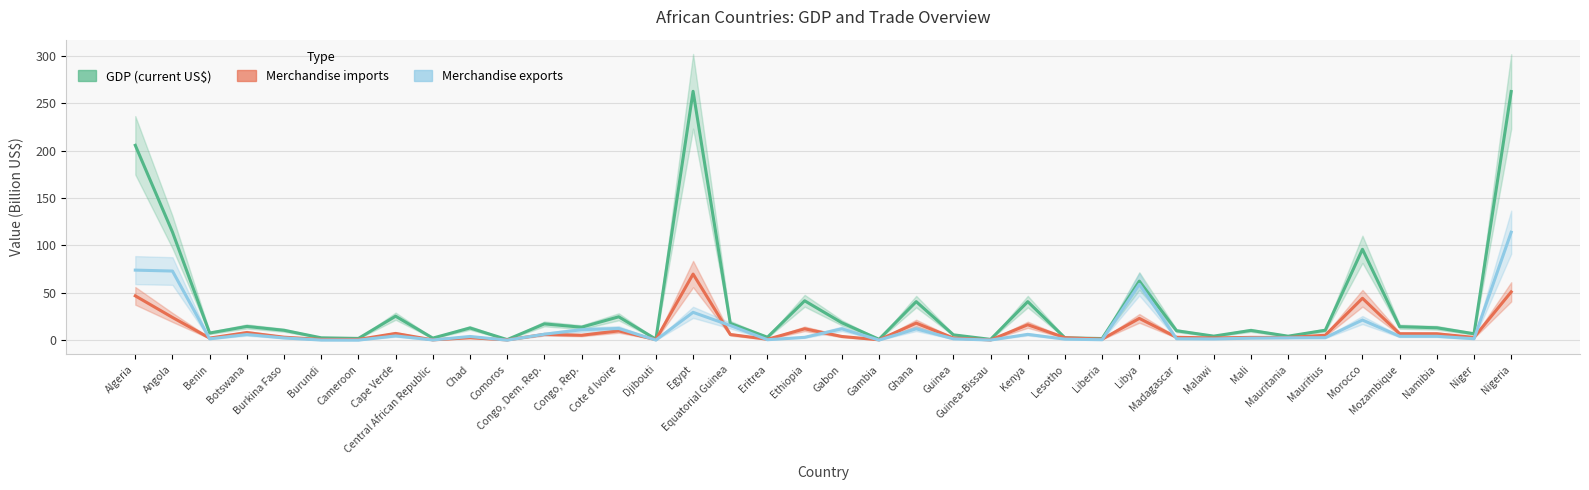

What is the minimum value for Merchandise imports?

0.2